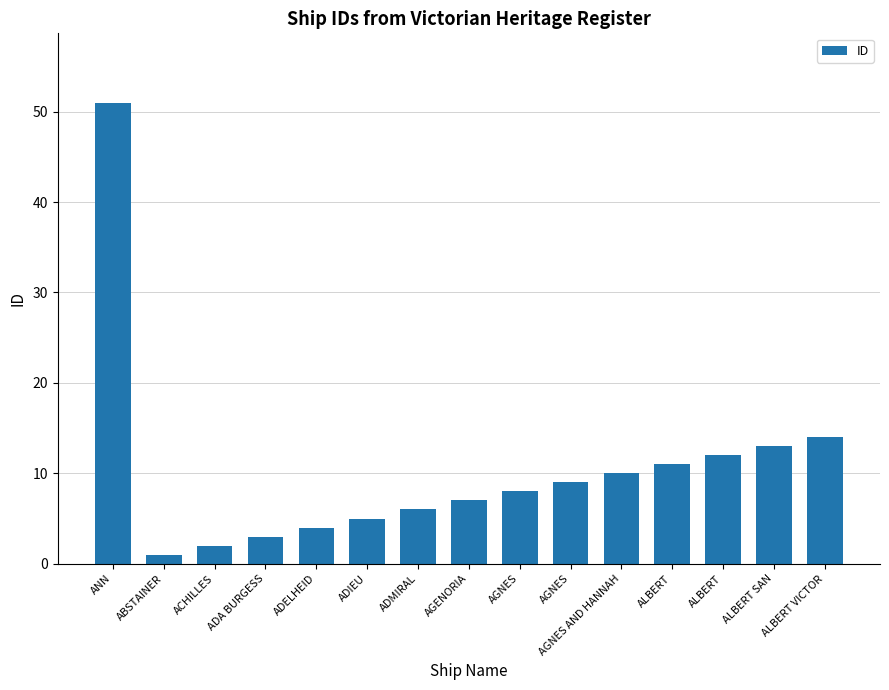

The value at AGNES AND HANNAH is 4. True or false?

False